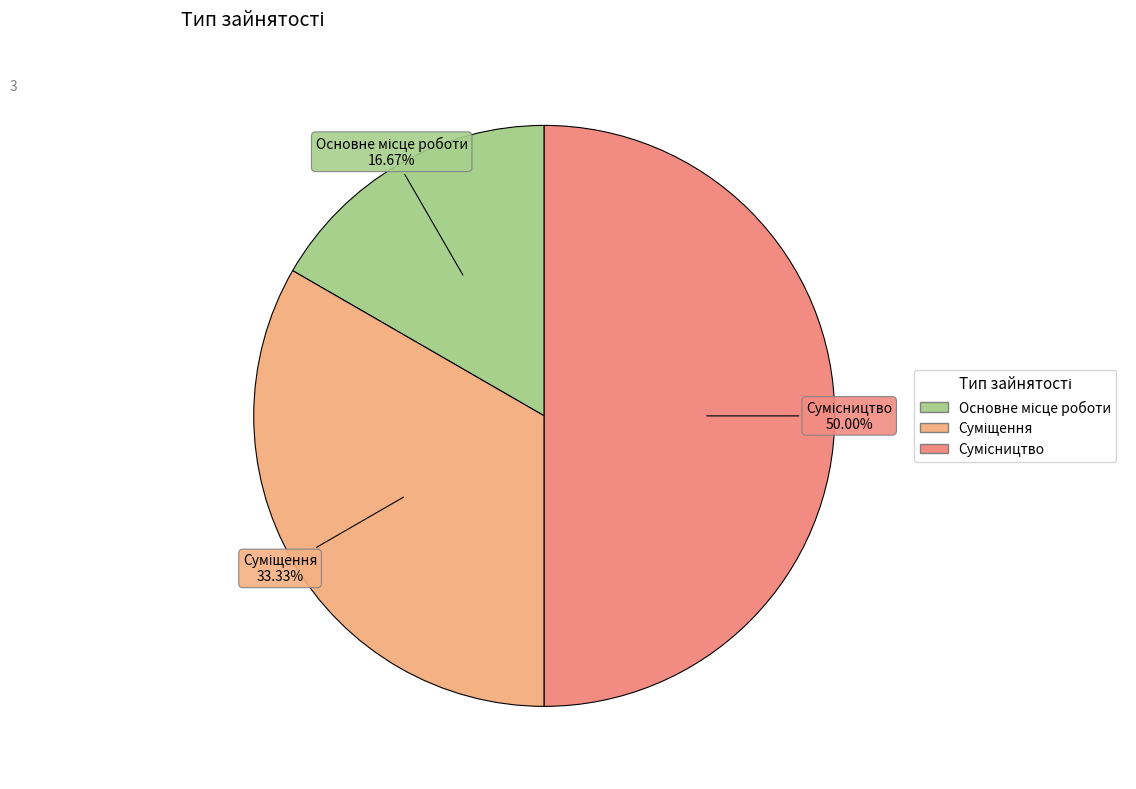

How many slices are in this pie chart?

3